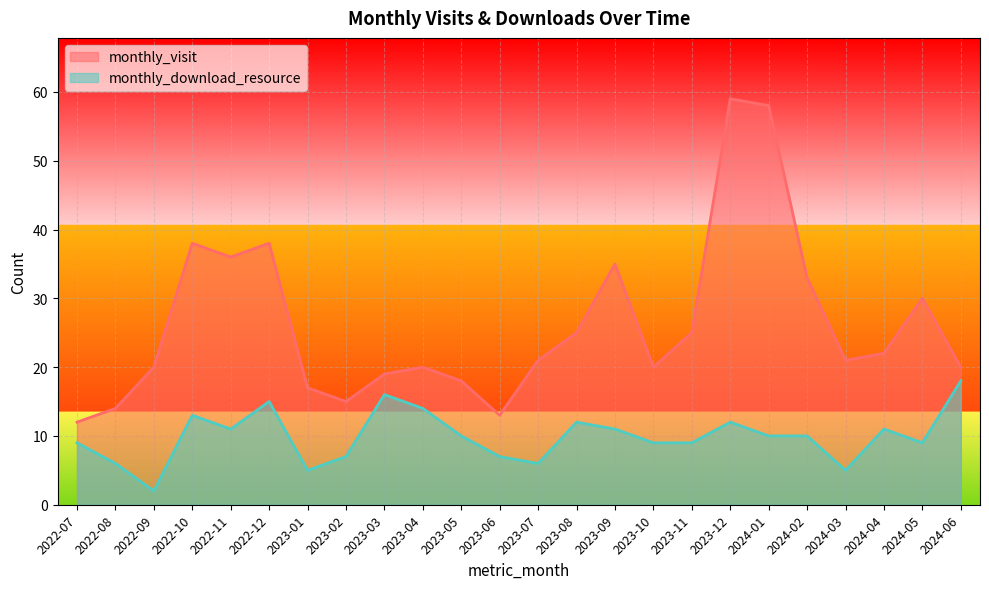

What is the minimum value shown in the chart?

2